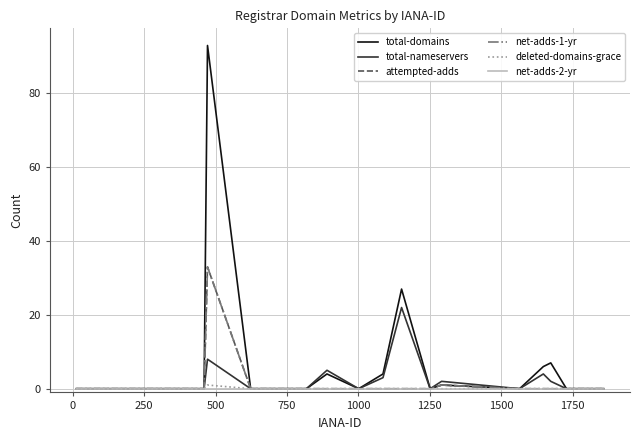

True or false: net-adds-1-yr has more than 0 points higher than both neighbors.

True